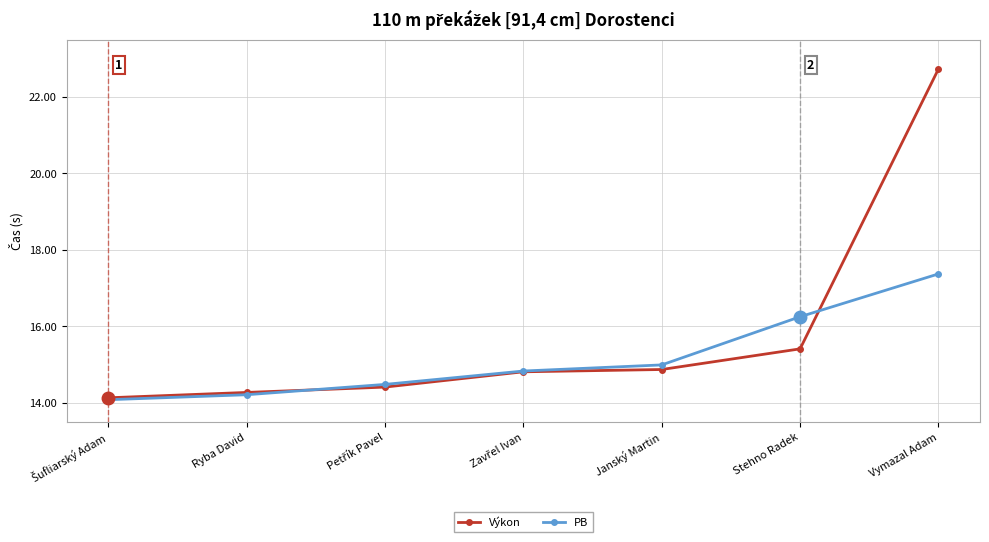

At how many categories does at least one series exceed 18?

1